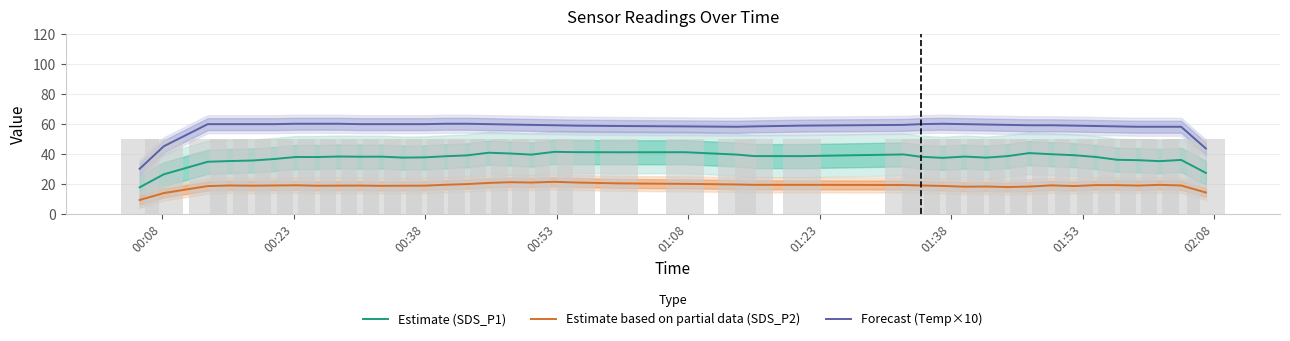

What is the minimum value for Estimate (SDS_P1)?

17.6